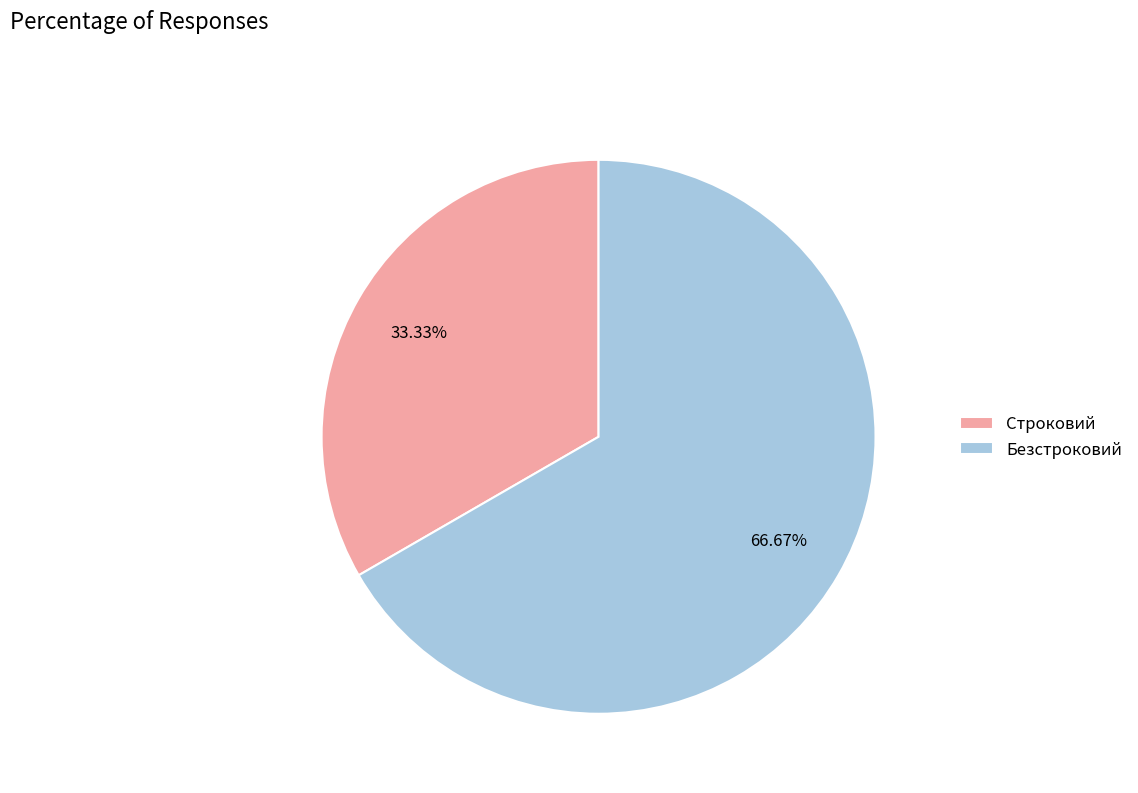

To the nearest percent, what portion does Строковий represent?

33%